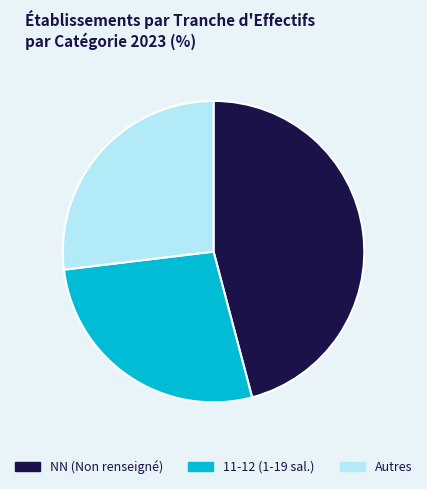

The Autres slice represents 27% of the pie. True or false?

True